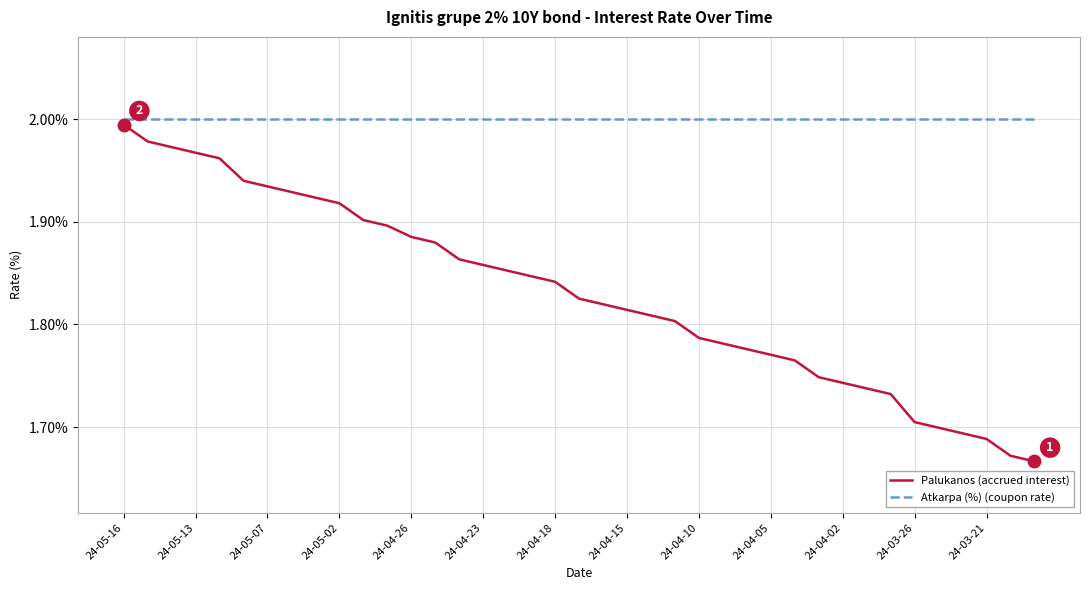

What is the difference between the maximum and minimum values in the Palukanos (accrued interest) series?

0.3